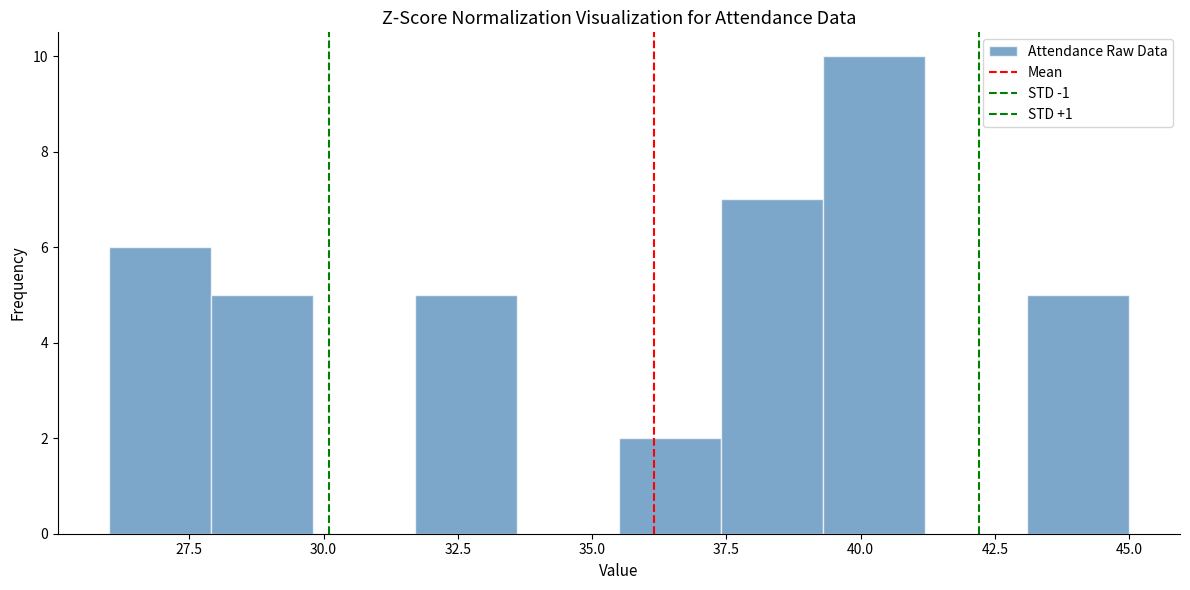

Around what value on the x-axis is the tallest bar? Give the approximate position of its centre, as read against the axis.

40.5